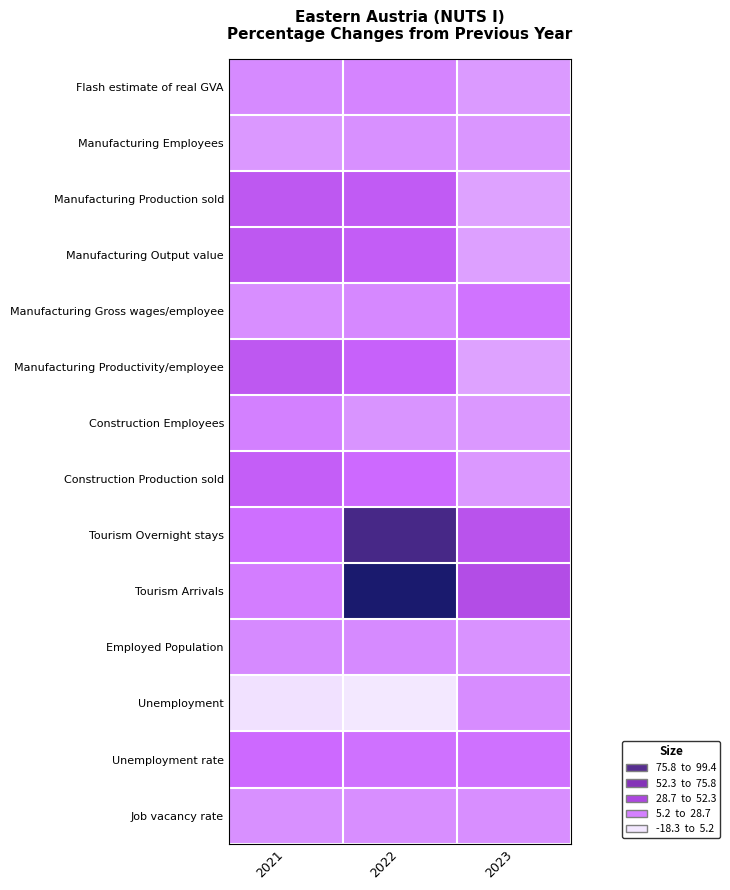

What is the total value across all series at 2023?

61.8